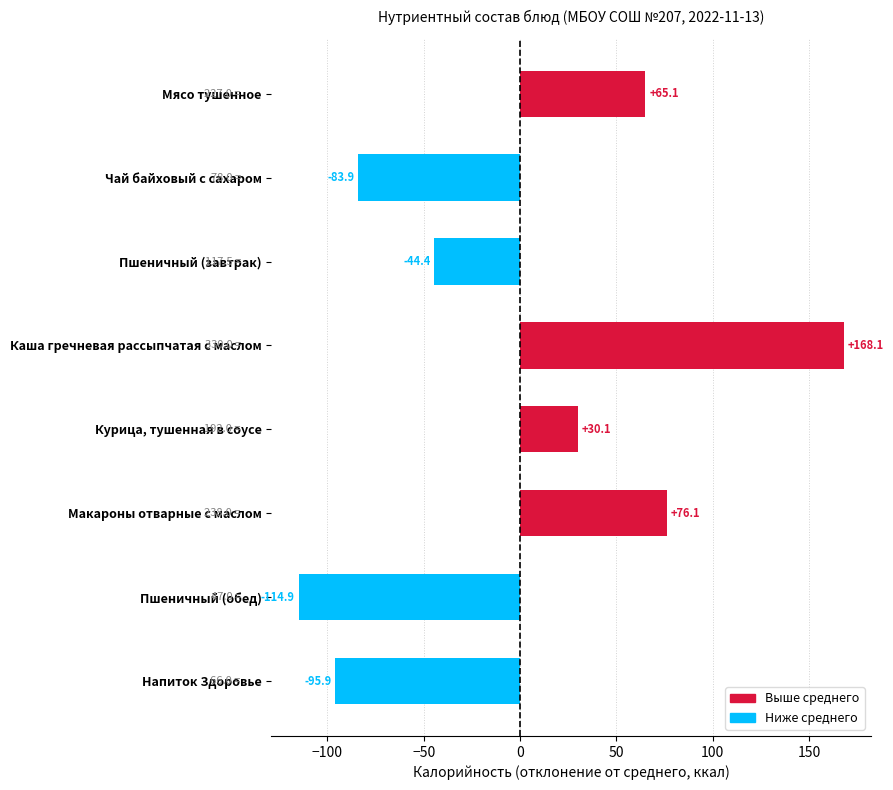

What is the change in value from Курица, тушенная в соусе to Напиток Здоровье?

-126.0